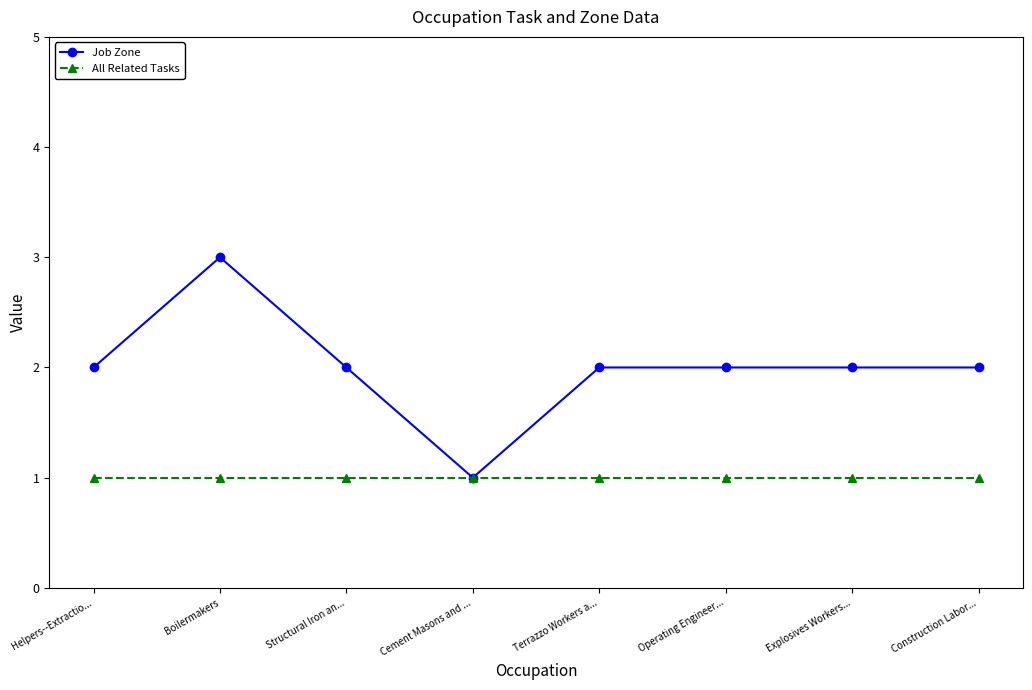

At which category does Job Zone reach its first local peak?

Boilermakers